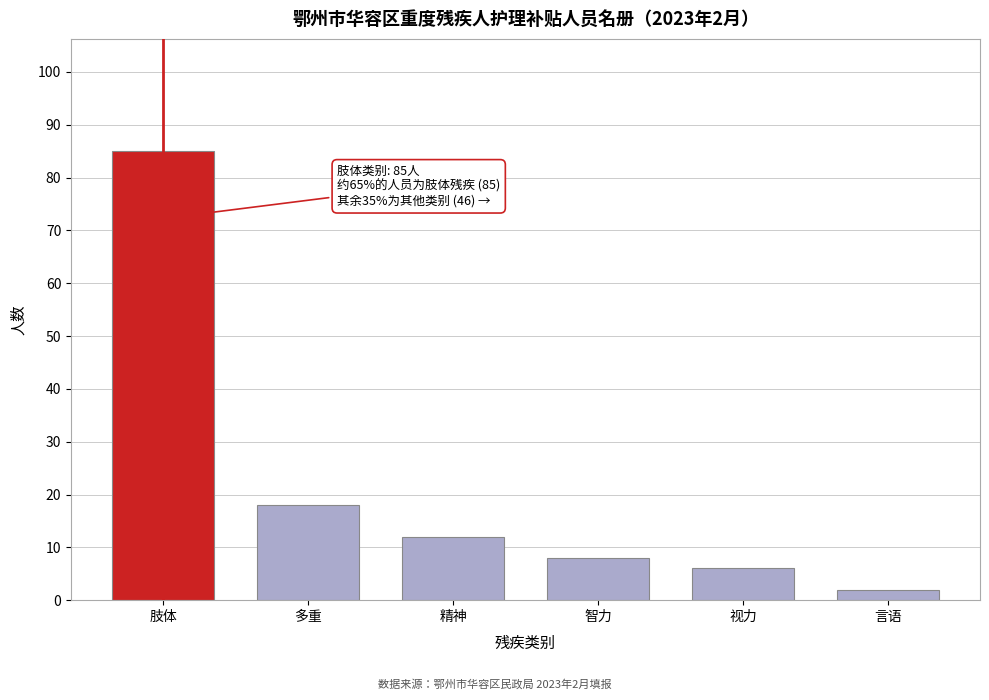

Reading left to right, extract all data points from this chart.

肢体=85	多重=18	精神=12	智力=8	视力=6	言语=2